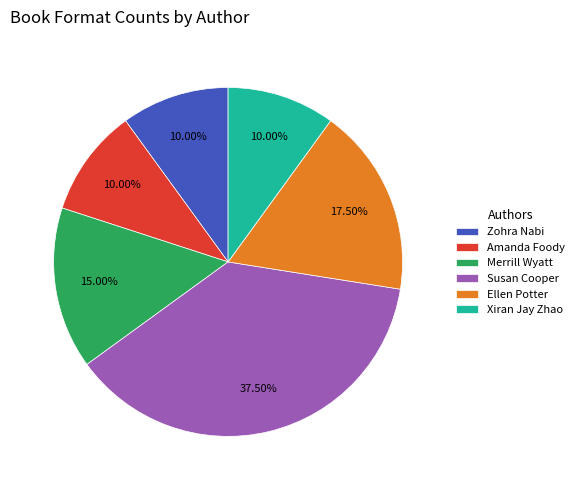

Is the sum of Amanda Foody and Susan Cooper greater than half?

No